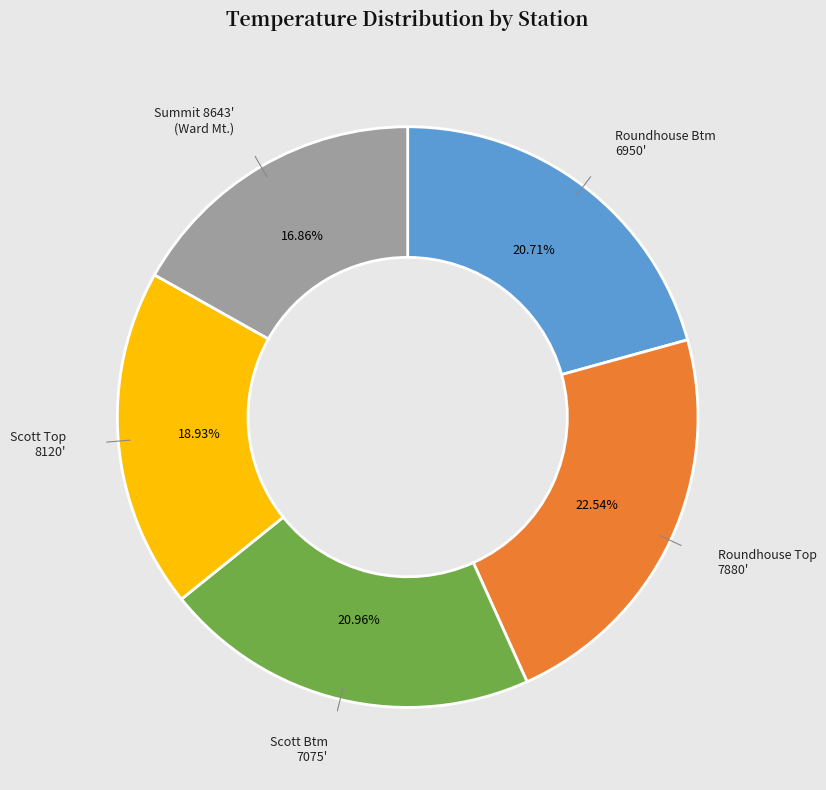

Is there a majority slice in this chart?

No